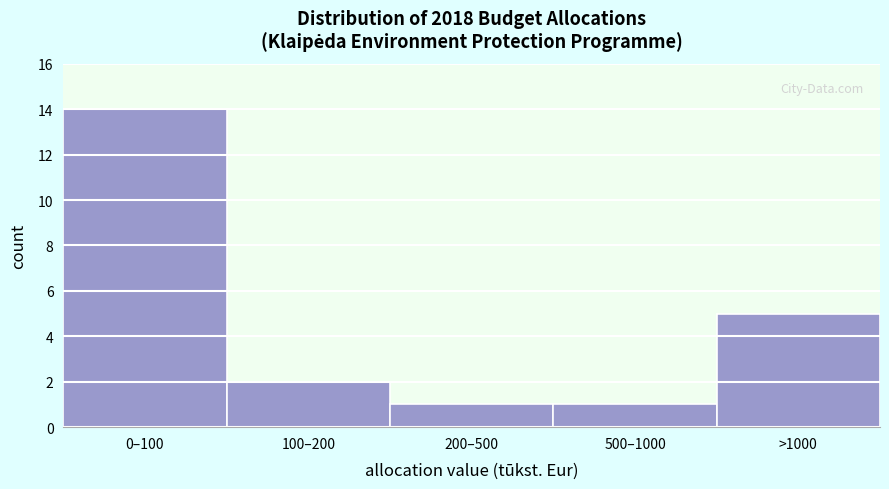

Reading left to right, what are all the values shown in this chart?

14	2	1	1	5